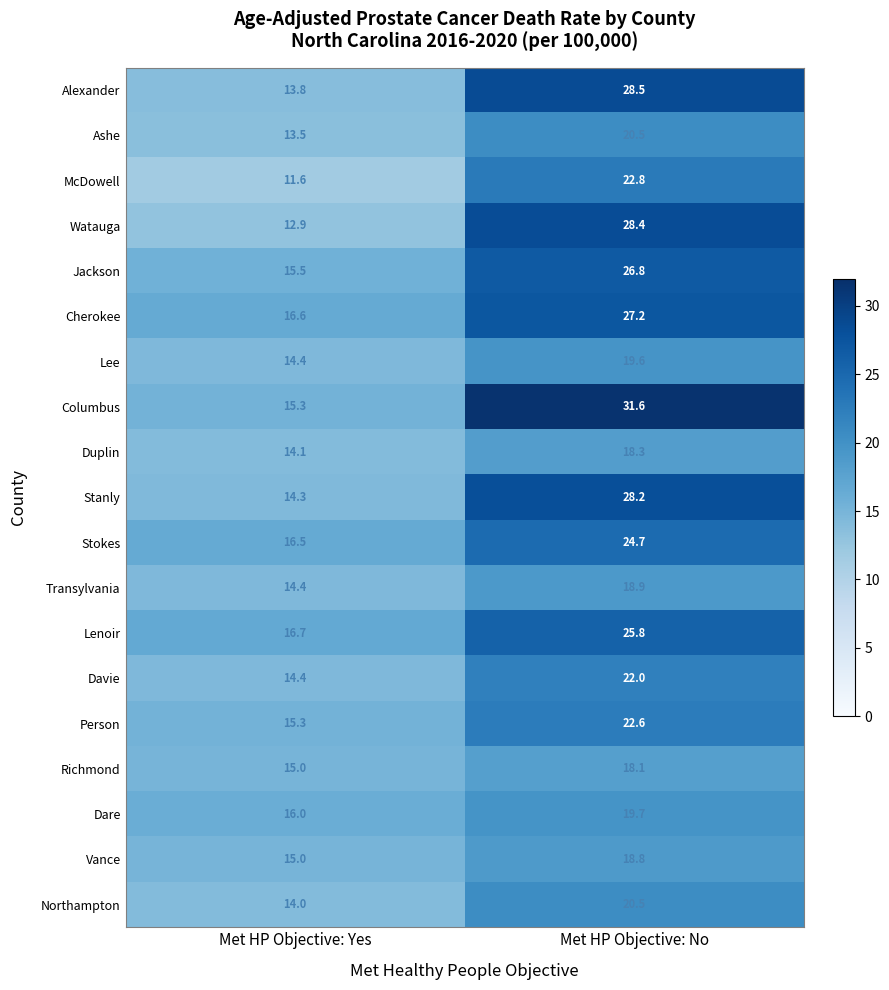

Which series has the largest total across all categories?

Columbus